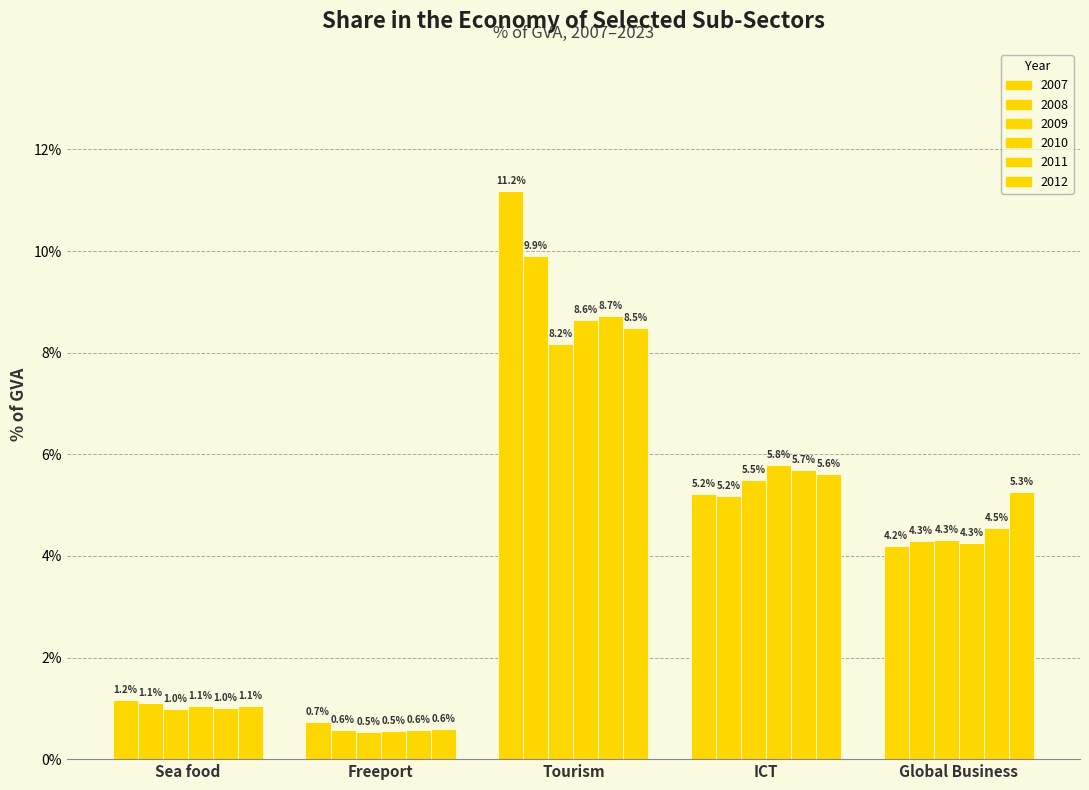

Does the chart contain any negative values?

No